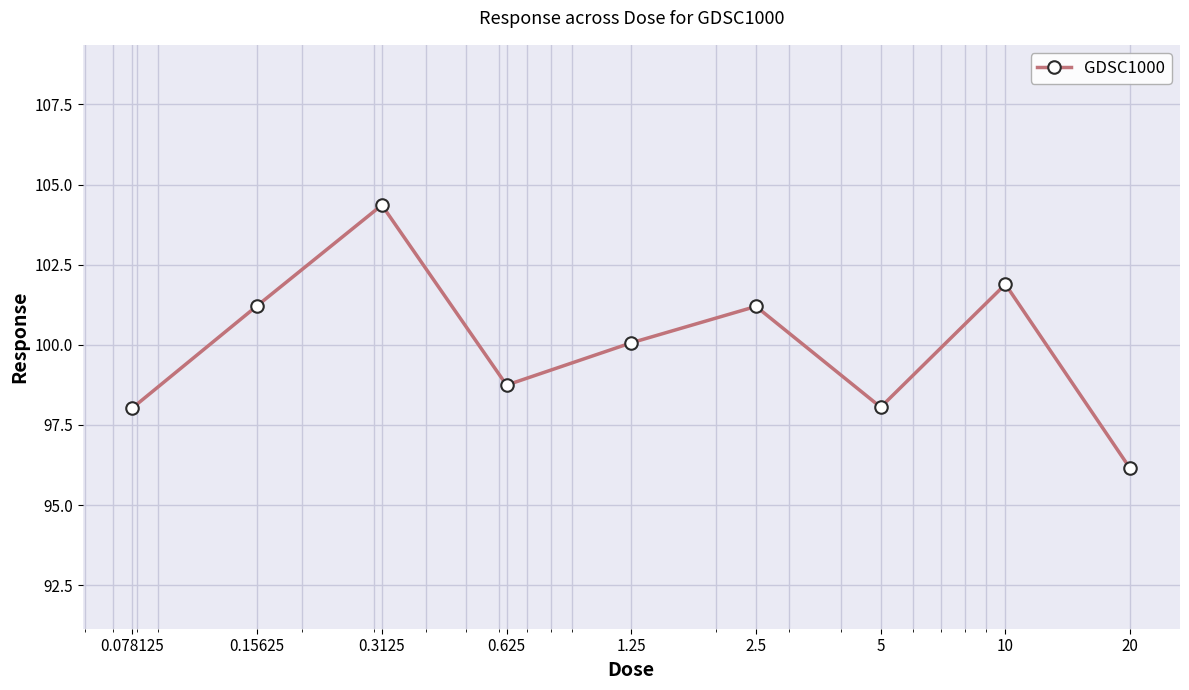

How many points are higher than both their immediate neighbors (excluding endpoints)?

3